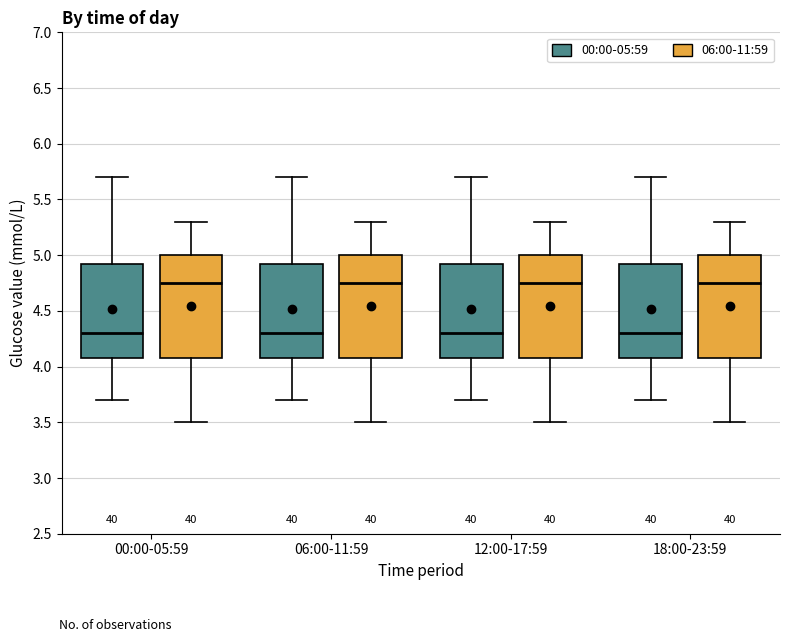

Reading left to right, transcribe this box plot: for each box, give where its median line is, the range the box spans, and where its two whiskers end, as read against the y-axis. The values are not printed on the chart, so give them approximately, as read against the axis.

00:00-05:59 (00:00-05:59): median 4.30, box 4.10 to 4.95, whiskers 3.70 to 5.70
00:00-05:59 (06:00-11:59): median 4.75, box 4.10 to 5.00, whiskers 3.50 to 5.30
06:00-11:59 (00:00-05:59): median 4.30, box 4.10 to 4.95, whiskers 3.70 to 5.70
06:00-11:59 (06:00-11:59): median 4.75, box 4.10 to 5.00, whiskers 3.50 to 5.30
12:00-17:59 (00:00-05:59): median 4.30, box 4.10 to 4.95, whiskers 3.70 to 5.70
12:00-17:59 (06:00-11:59): median 4.75, box 4.10 to 5.00, whiskers 3.50 to 5.30
18:00-23:59 (00:00-05:59): median 4.30, box 4.10 to 4.95, whiskers 3.70 to 5.70
18:00-23:59 (06:00-11:59): median 4.75, box 4.10 to 5.00, whiskers 3.50 to 5.30